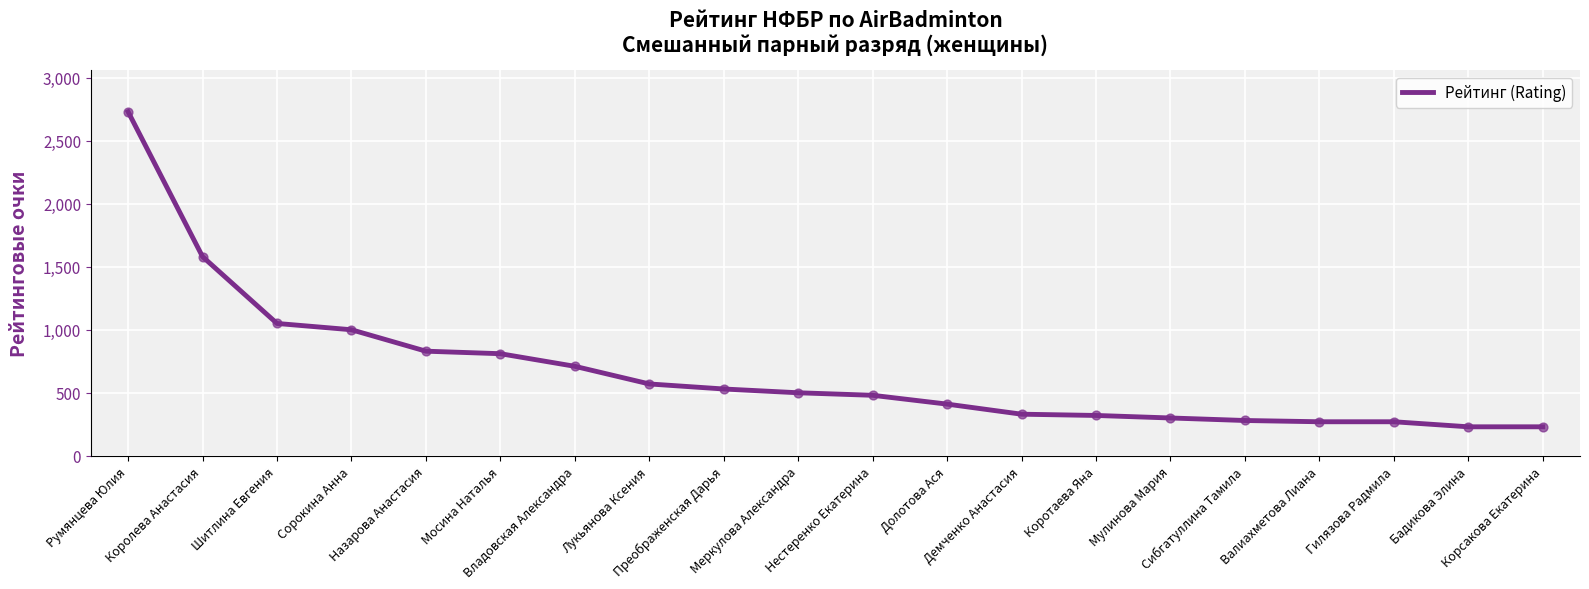

Approximately how many times larger is the value at Гилязова Радмила compared to Мосина Наталья?

0.3